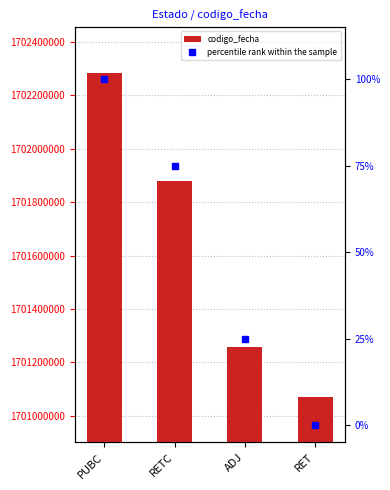

Reading left to right, transcribe all the data shown in this chart.

codigo_fecha: PUBC=1702283530	RETC=1701877845	ADJ=1701256085	RET=1701071051
percentile rank within the sample: PUBC=100	RETC=75	ADJ=25	RET=0